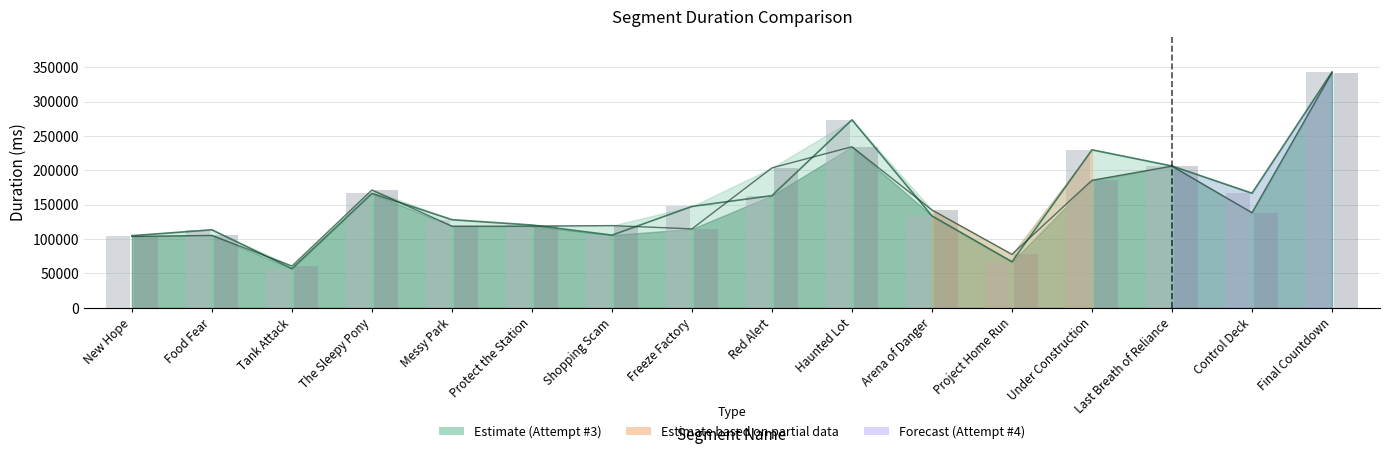

Which category has the lowest value across all series?

Tank Attack